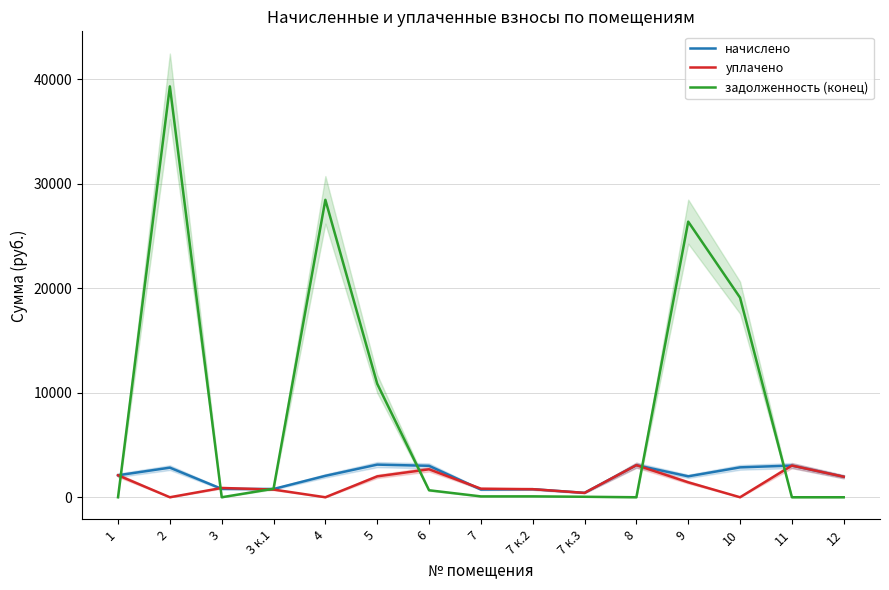

Between which two adjacent categories do задолженность (конец) and уплачено first intersect?

1 and 2